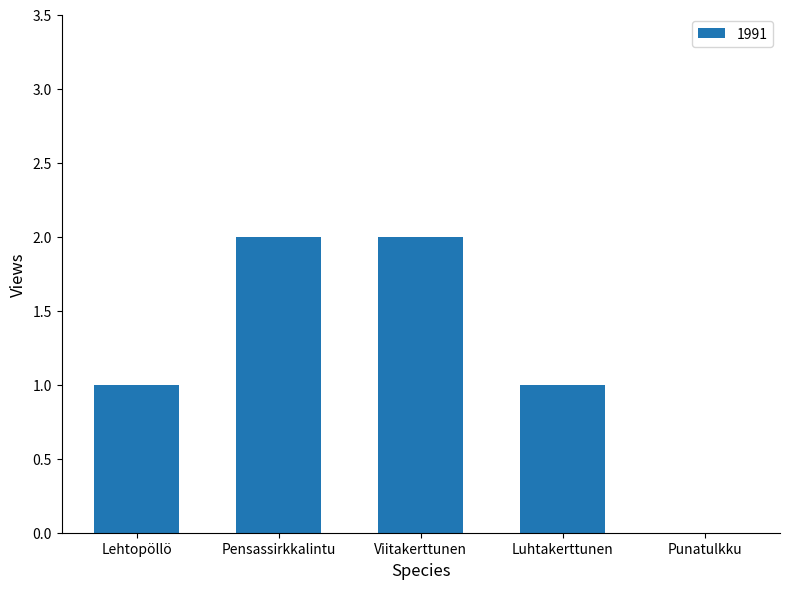

How many positive values are there?

4